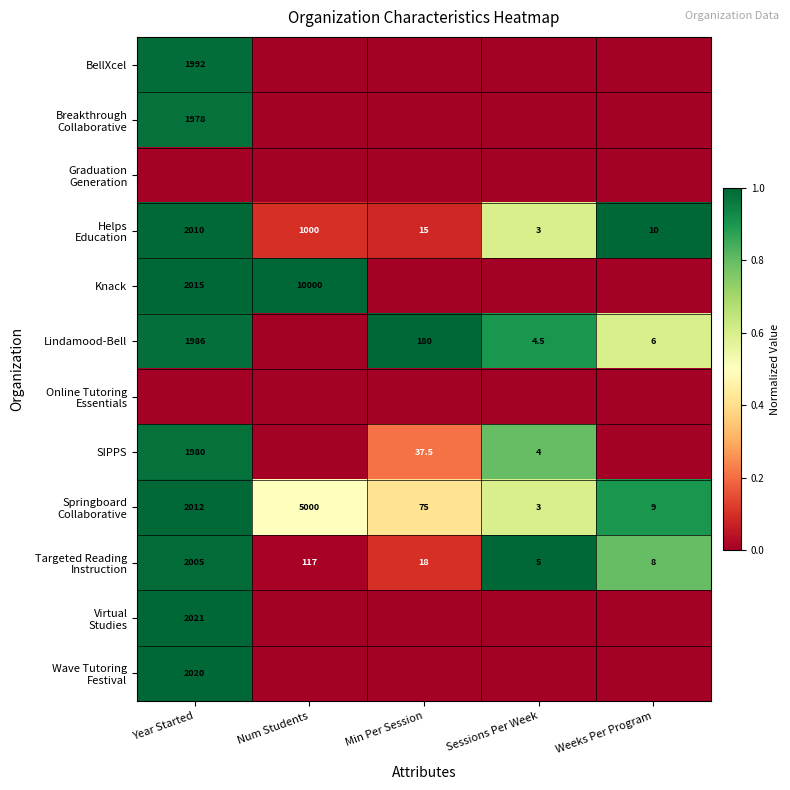

How many values in the Wave Tutoring Festival series exceed 0?

1